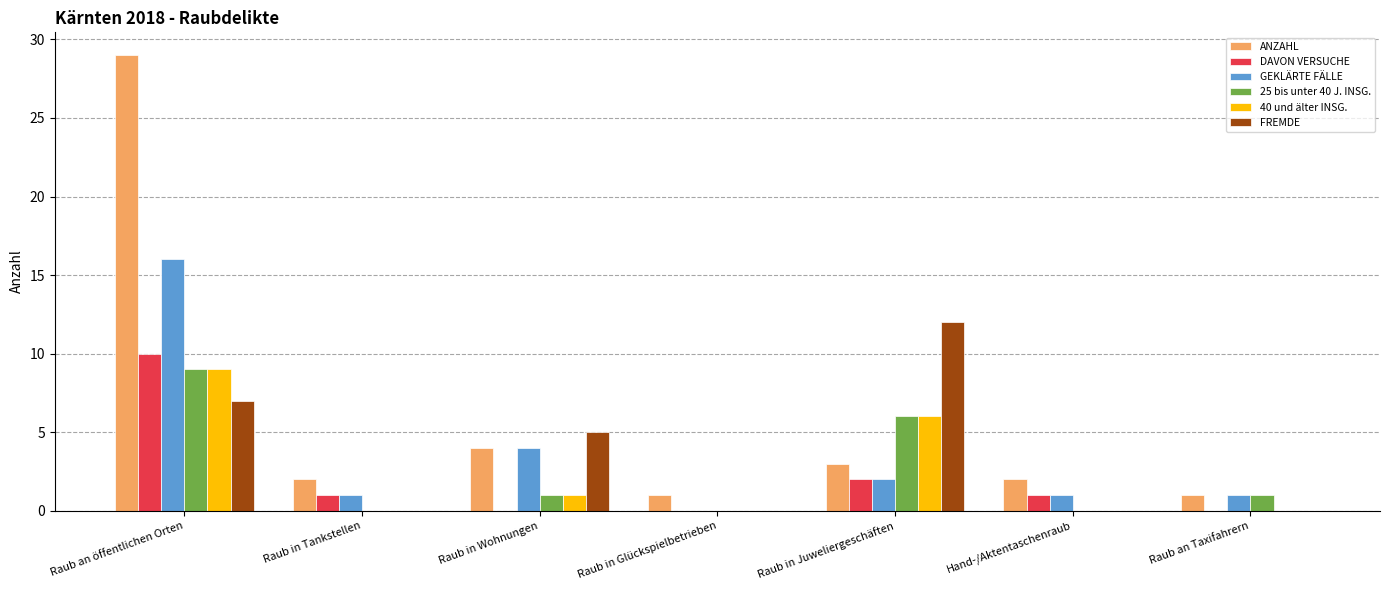

Reading left to right, extract all data points from this chart.

ANZAHL: Raub an öffentlichen Orten=29	Raub in Tankstellen=2	Raub in Wohnungen=4	Raub in Glückspielbetrieben=1	Raub in Juweliergeschäften=3	Hand-/Aktentaschenraub=2	Raub an Taxifahrern=1
DAVON VERSUCHE: Raub an öffentlichen Orten=10	Raub in Tankstellen=1	Raub in Wohnungen=0	Raub in Glückspielbetrieben=0	Raub in Juweliergeschäften=2	Hand-/Aktentaschenraub=1	Raub an Taxifahrern=0
GEKLÄRTE FÄLLE: Raub an öffentlichen Orten=16	Raub in Tankstellen=1	Raub in Wohnungen=4	Raub in Glückspielbetrieben=0	Raub in Juweliergeschäften=2	Hand-/Aktentaschenraub=1	Raub an Taxifahrern=1
25 bis unter 40 J. INSG.: Raub an öffentlichen Orten=9	Raub in Tankstellen=0	Raub in Wohnungen=1	Raub in Glückspielbetrieben=0	Raub in Juweliergeschäften=6	Hand-/Aktentaschenraub=0	Raub an Taxifahrern=1
40 und älter INSG.: Raub an öffentlichen Orten=9	Raub in Tankstellen=0	Raub in Wohnungen=1	Raub in Glückspielbetrieben=0	Raub in Juweliergeschäften=6	Hand-/Aktentaschenraub=0	Raub an Taxifahrern=0
FREMDE: Raub an öffentlichen Orten=7	Raub in Tankstellen=0	Raub in Wohnungen=5	Raub in Glückspielbetrieben=0	Raub in Juweliergeschäften=12	Hand-/Aktentaschenraub=0	Raub an Taxifahrern=0